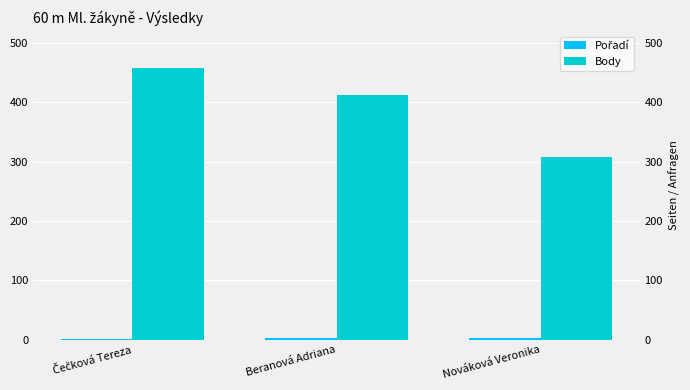

Reading right to left, list all the values displayed in this chart.

Pořadí: 3	2	1
Body: 308	413	458